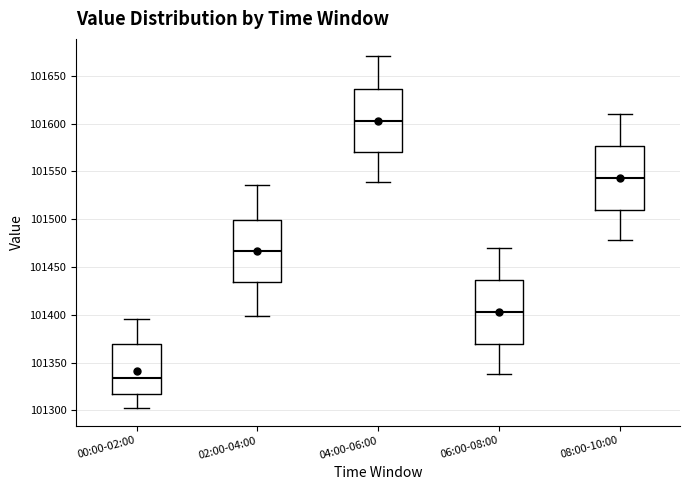

Where does the lower whisker of the box for 00:00-02:00 end on the y-axis? The values are not printed on the chart, so give them approximately, as read against the axis.

101300